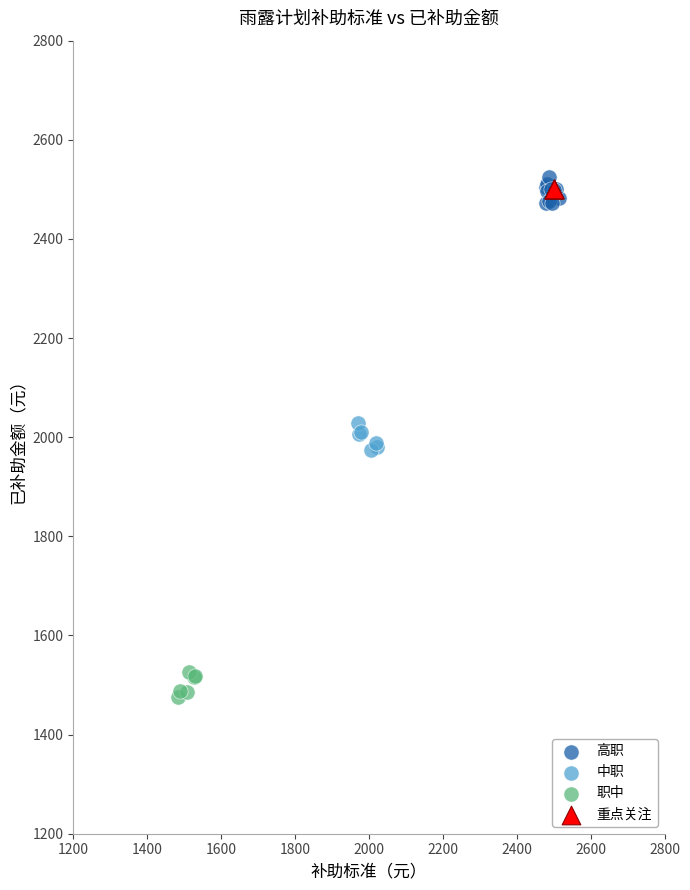

Which series reaches the minimum Y coordinate?

职中